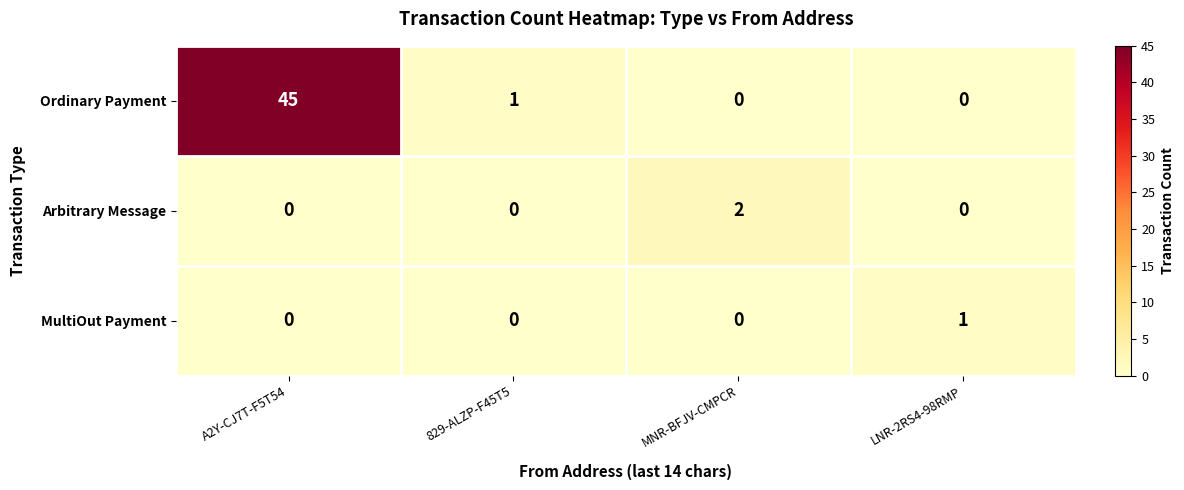

At how many categories does at least one series exceed 26?

1